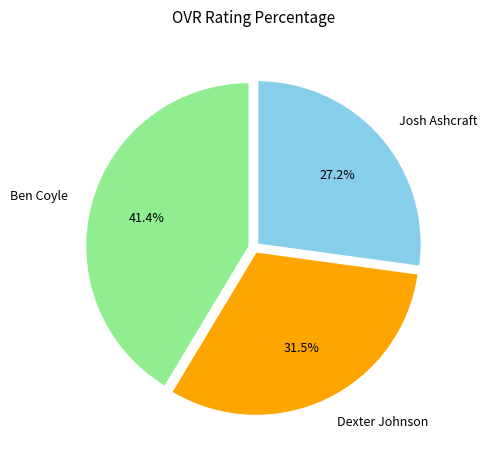

Does any single category account for the majority?

No